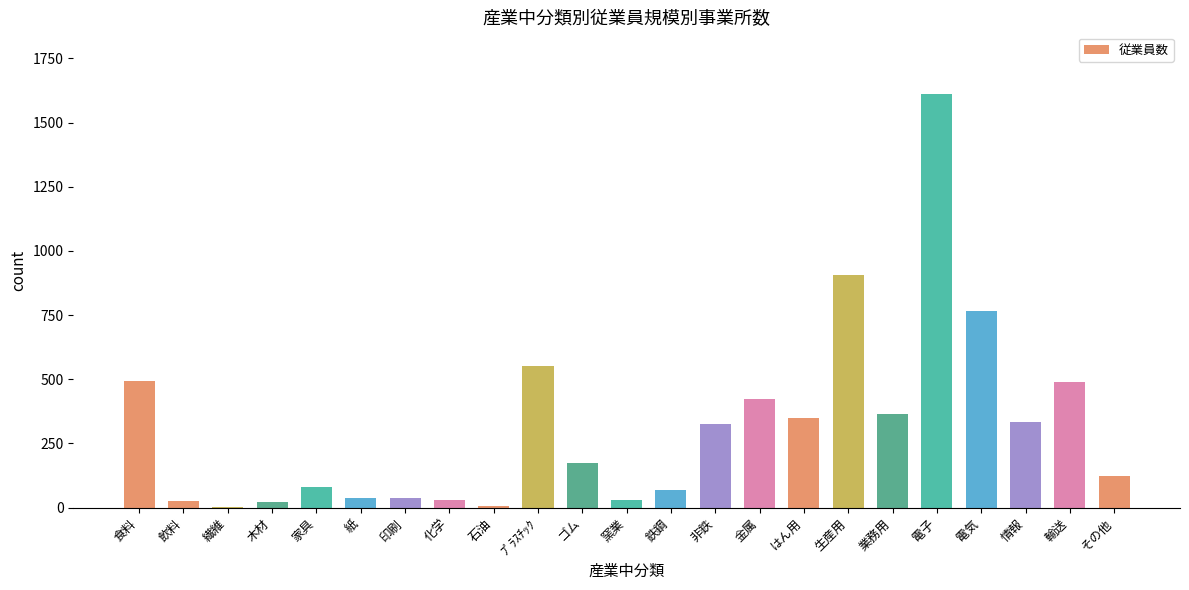

Approximately how many times larger is the value at はん用 compared to 非鉄?

1.1